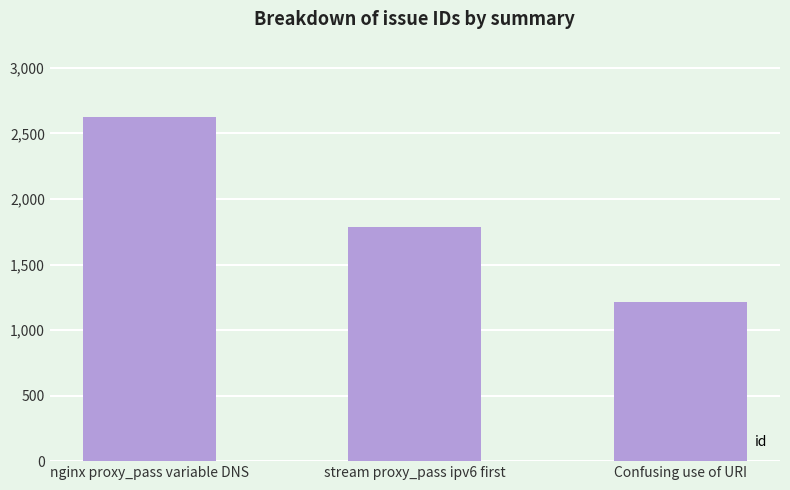

Rank the categories by value from highest to lowest.

nginx proxy_pass variable DNS, stream proxy_pass ipv6 first, Confusing use of URI